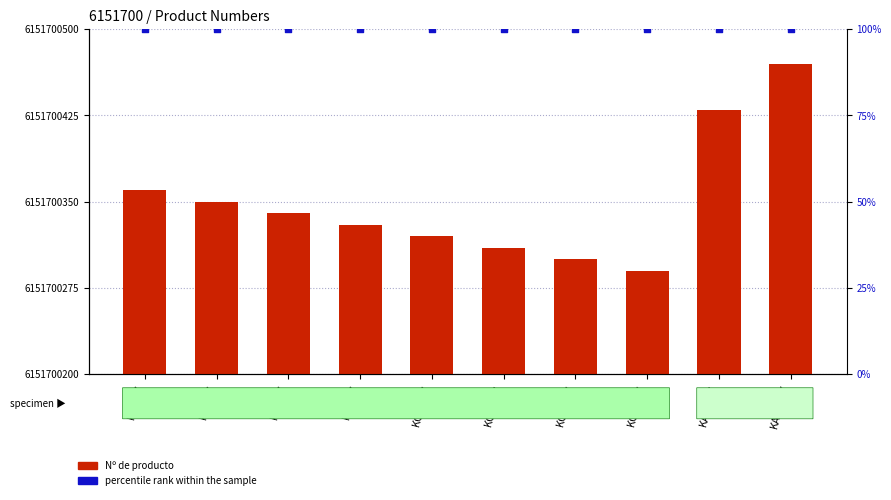

Is the value of Nº de producto at K325-7 greater than the value of percentile rank within the sample at KC340-7?

Yes